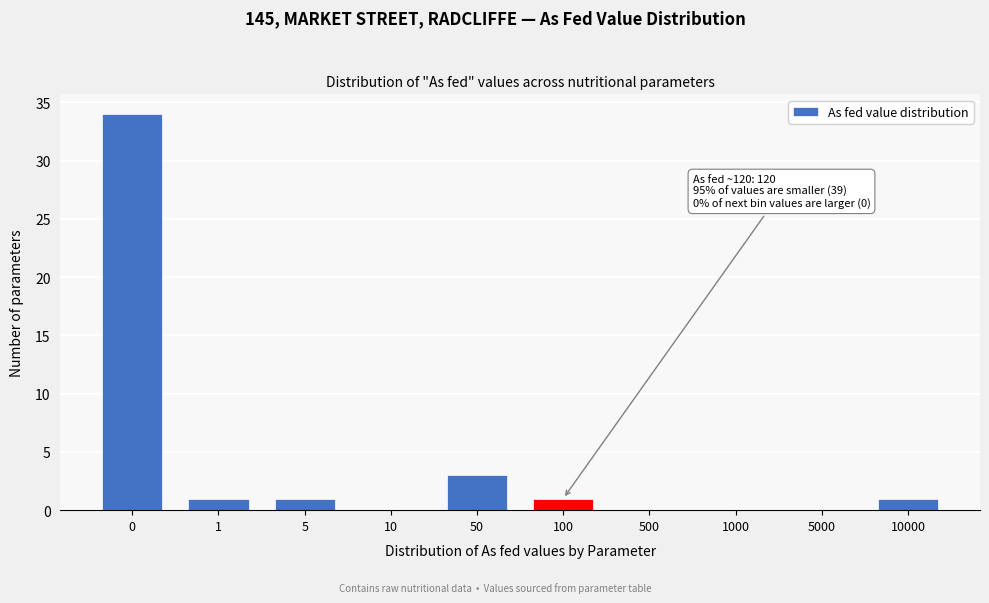

Reading left to right, list all the values displayed in this chart.

0=34	1=1	5=1	10=0	50=3	100=1	500=0	1000=0	5000=0	10000=1